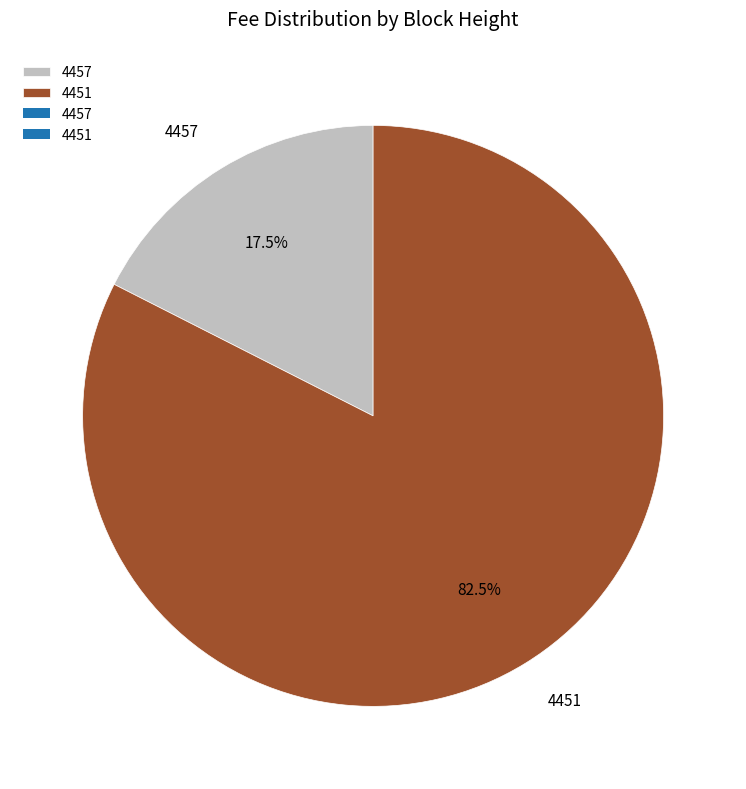

What is the ratio of the value at 4451 to the value at 4457?

4.7